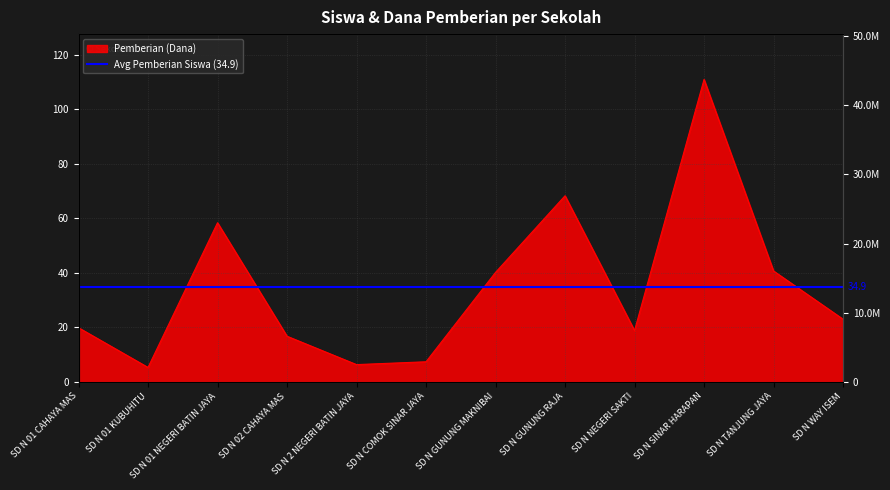

Rank the categories by value from lowest to highest.

SD N 01 KUBUHITU, SD N 2 NEGERI BATIN JAYA, SD N COMOK SINAR JAYA, SD N 02 CAHAYA MAS, SD N NEGERI SAKTI, SD N 01 CAHAYA MAS, SD N WAY ISEM, SD N GUNUNG MAKNIBAI, SD N TANJUNG JAYA, SD N 01 NEGERI BATIN JAYA, SD N GUNUNG RAJA, SD N SINAR HARAPAN